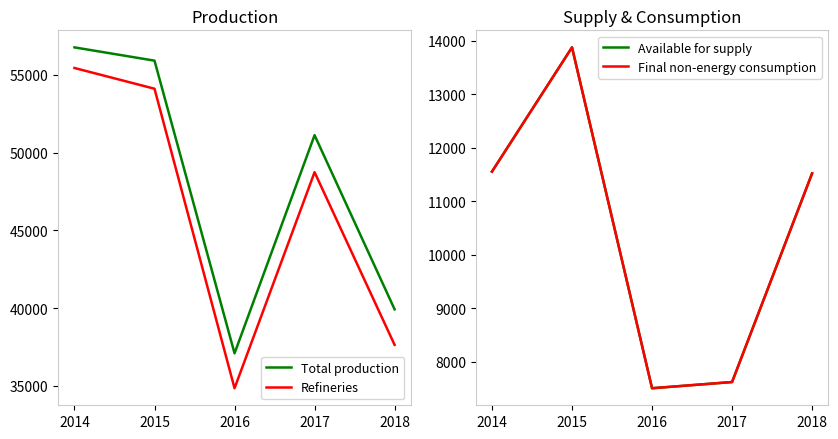

Is it true that Final non-energy consumption equals 7619 at 2017?

True